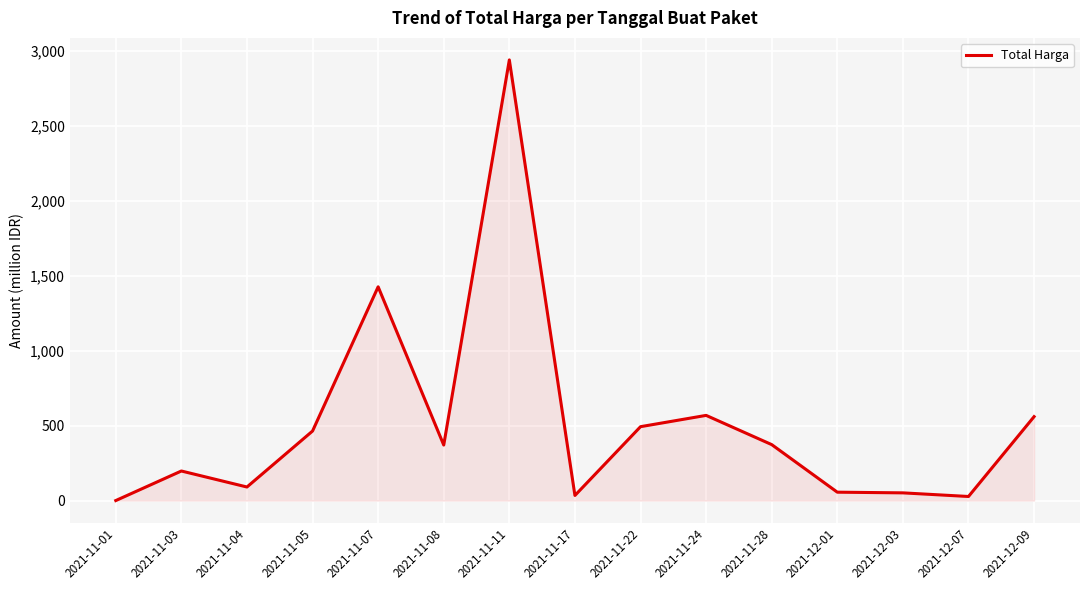

List the labels in order of value, smallest first.

2021-11-01, 2021-12-07, 2021-11-17, 2021-12-03, 2021-12-01, 2021-11-04, 2021-11-03, 2021-11-08, 2021-11-28, 2021-11-05, 2021-11-22, 2021-12-09, 2021-11-24, 2021-11-07, 2021-11-11